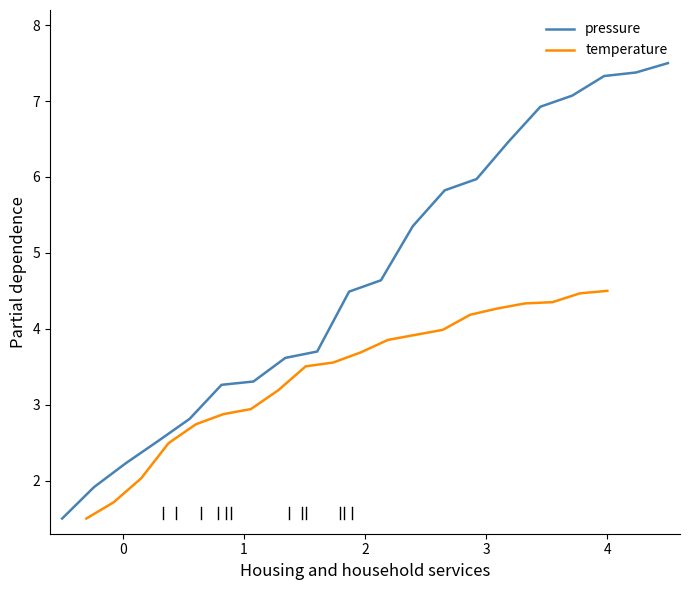

True or false: pressure and temperature intersect in this chart.

False